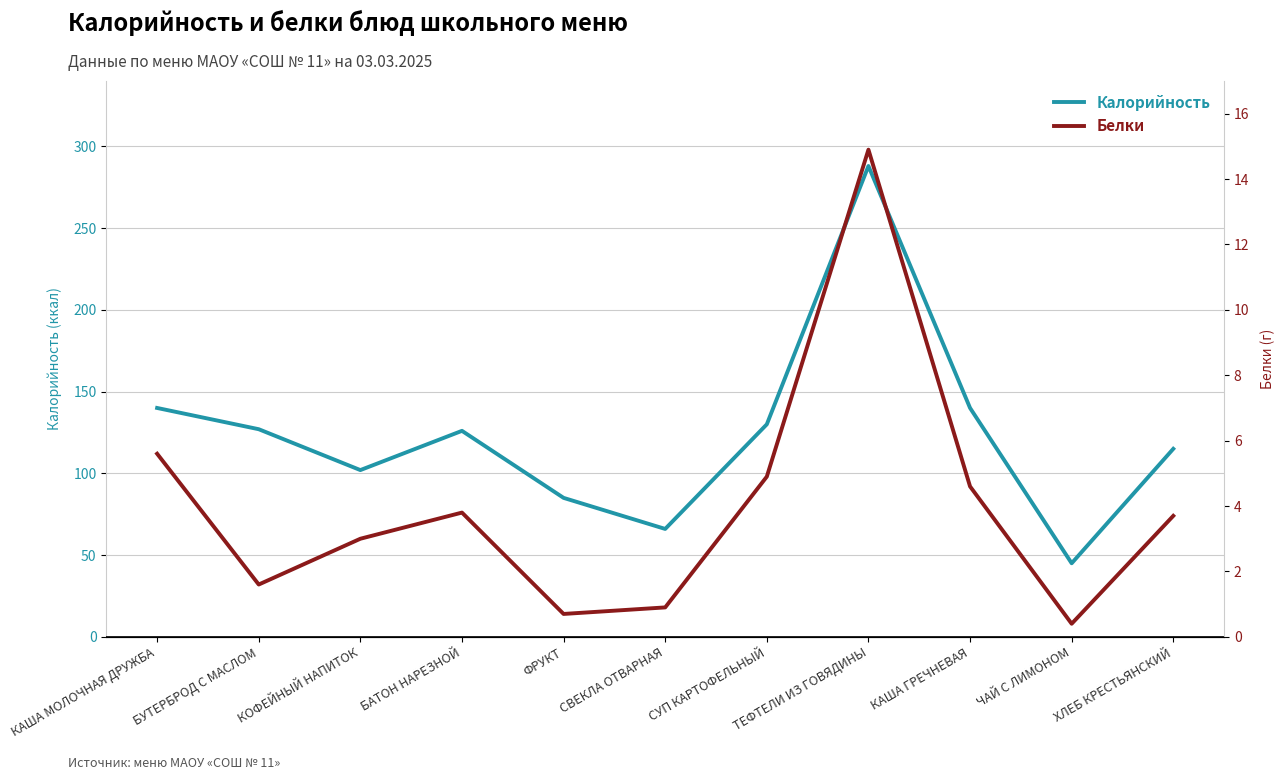

Where is the first local maximum for Белки?

БАТОН НАРЕЗНОЙ